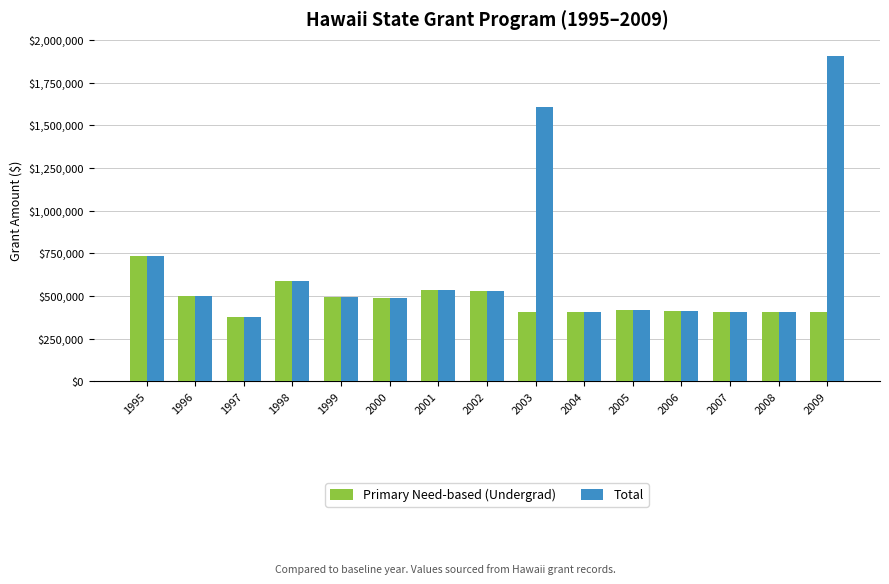

What is the minimum value shown in the chart?

379000